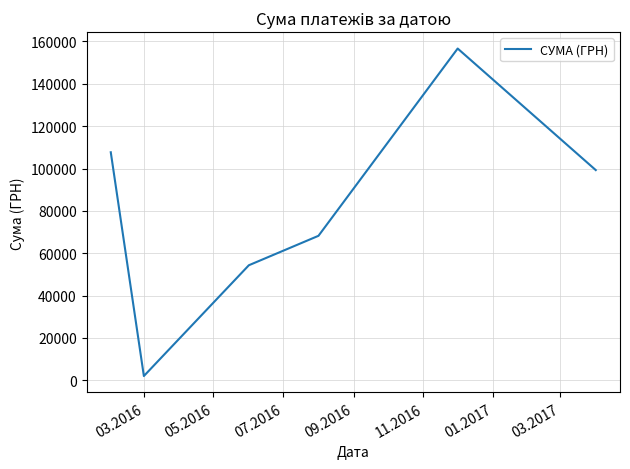

What is the difference between the maximum and minimum values?

154663.0